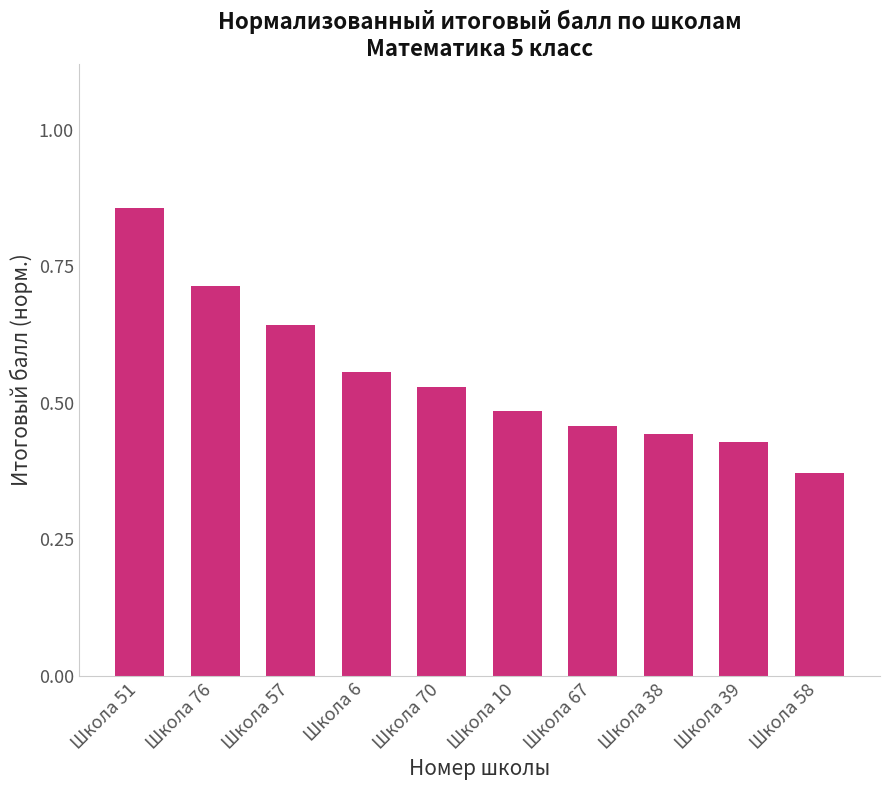

What is the change in value from Школа 76 to Школа 67?

-0.3